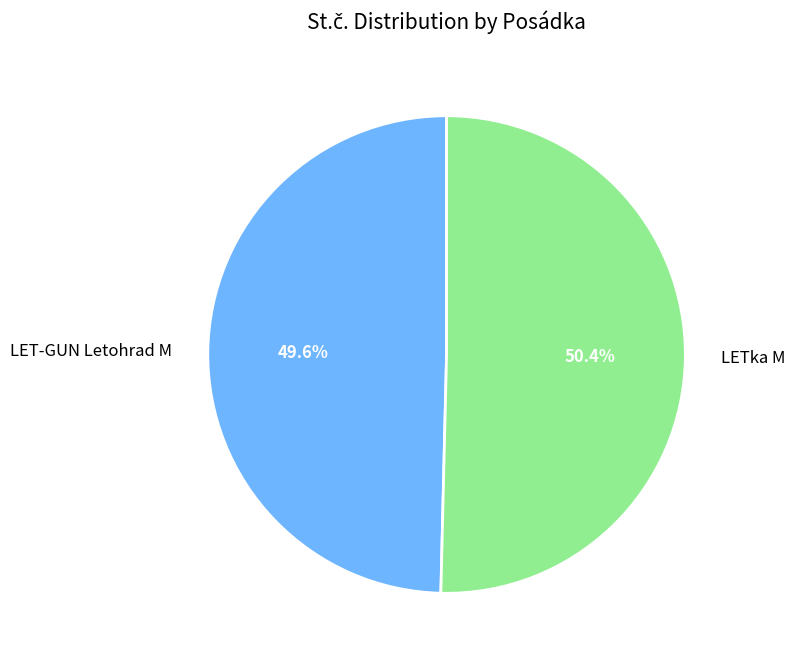

To the nearest percent, what is the combined percentage of LET-GUN Letohrad M and LETka M?

100%